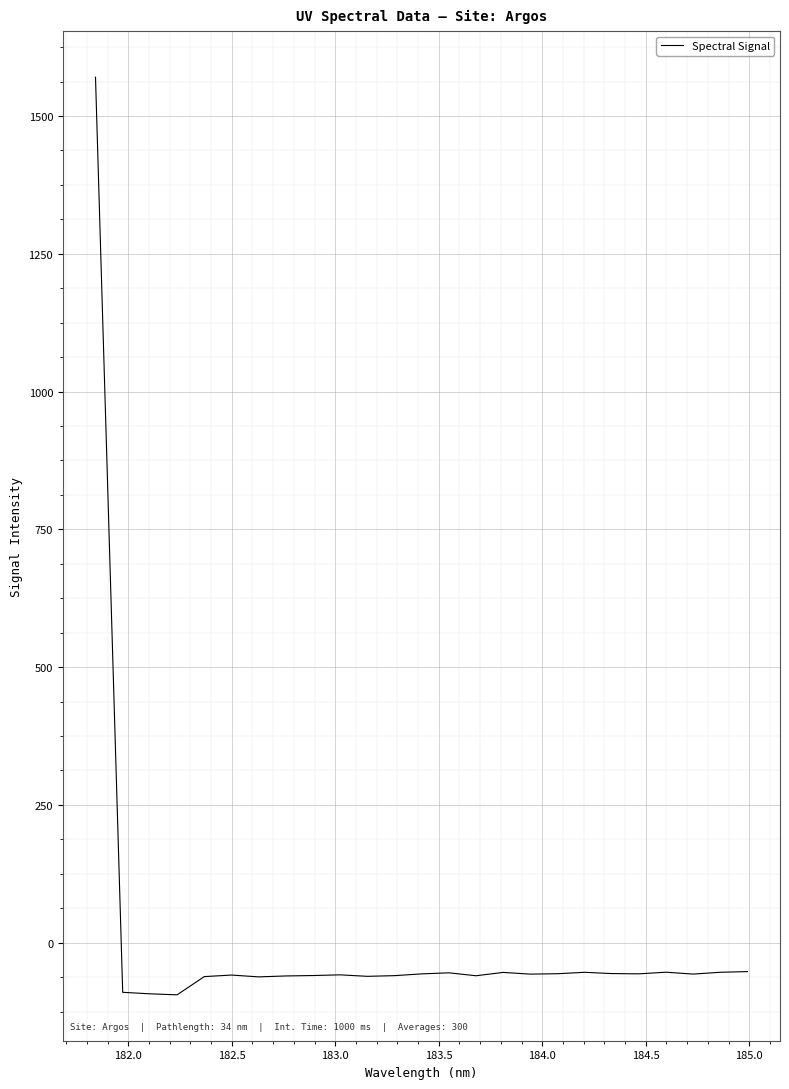

What is the greatest value displayed?

1570.5